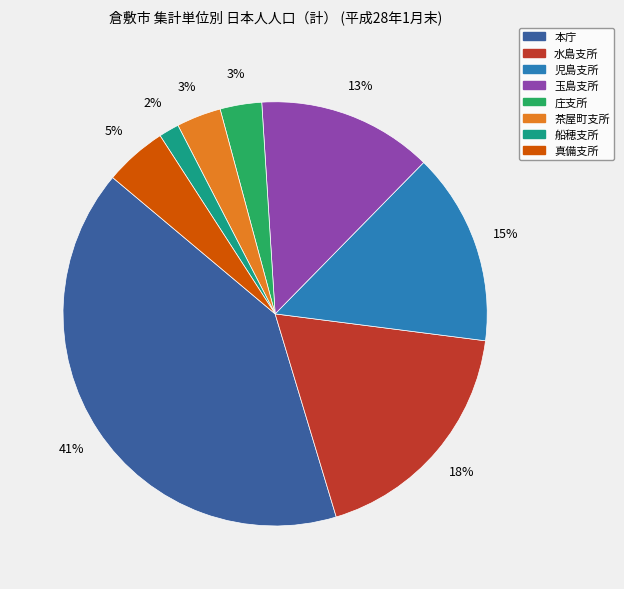

Is it true that 船穂支所 is 2% of the pie?

True